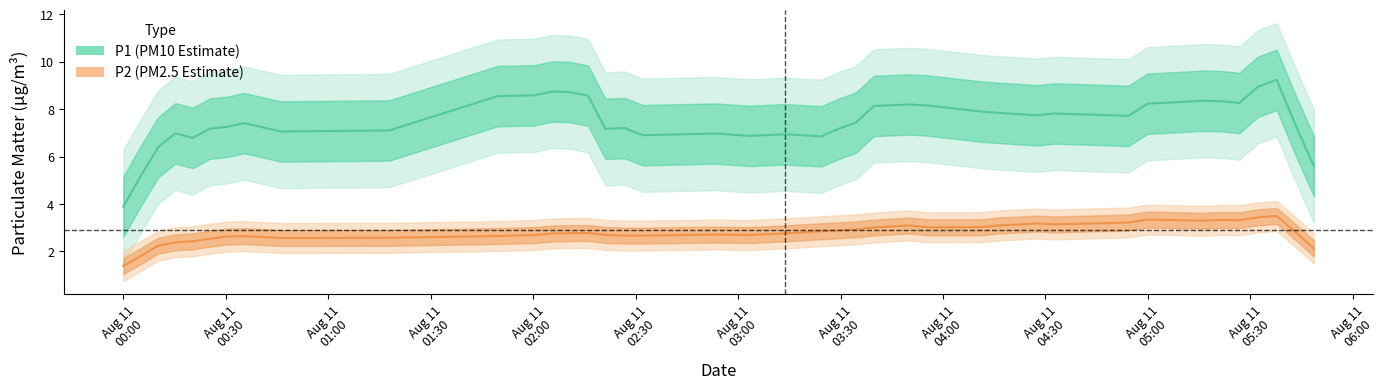

True or false: P1 has more than 1 interior local peaks.

True